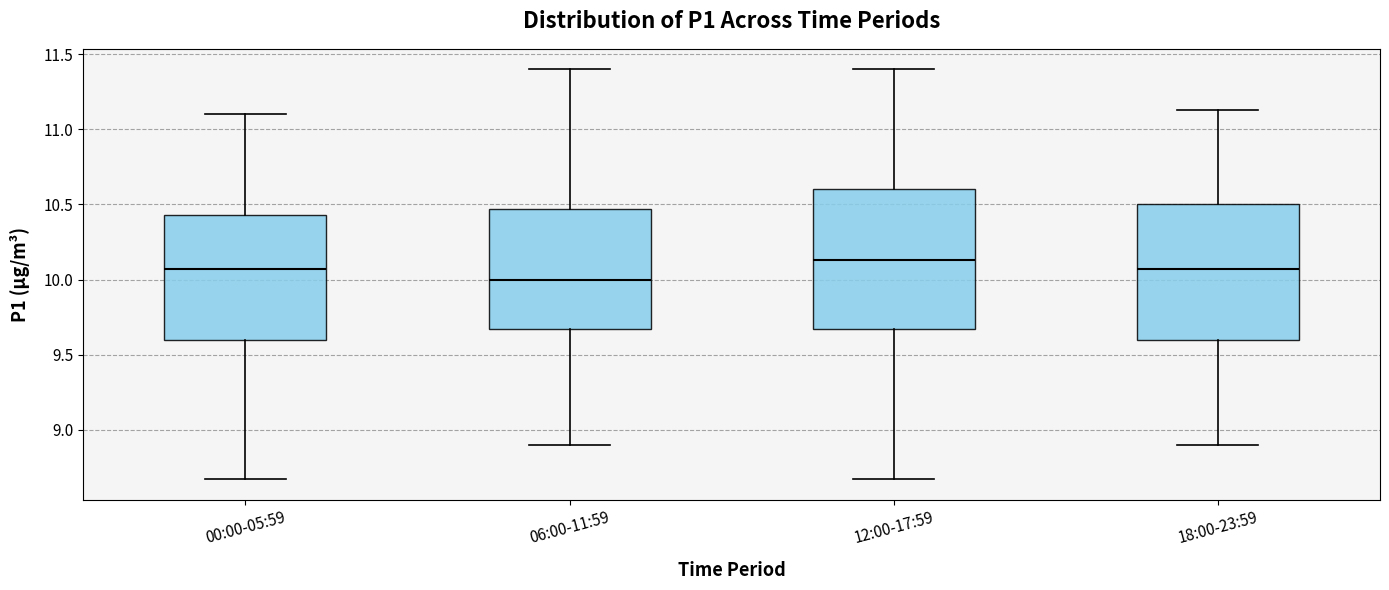

Which box has the lowest median line?

06:00-11:59